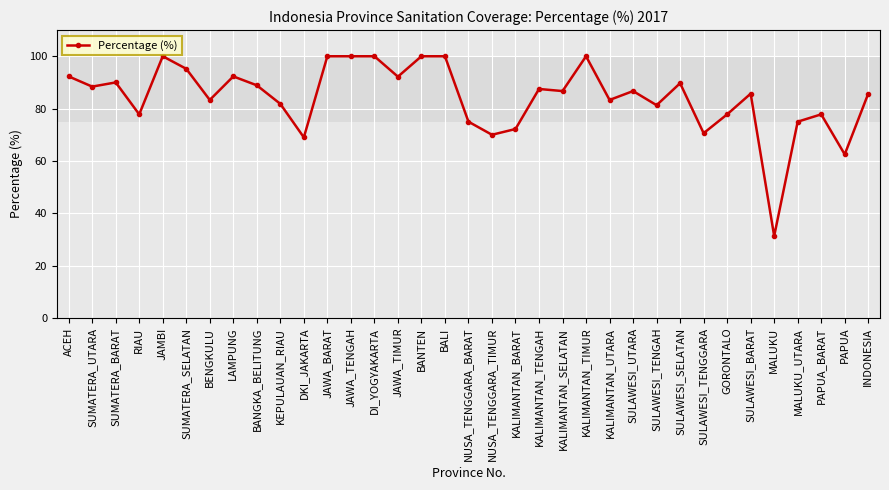

What is the change in value from JAWA_TENGAH to KALIMANTAN_UTARA?

-16.7